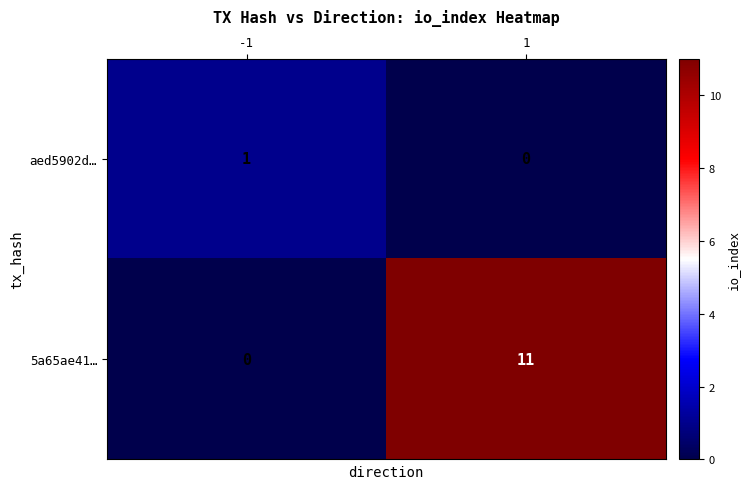

Which category has the highest value across all series?

1